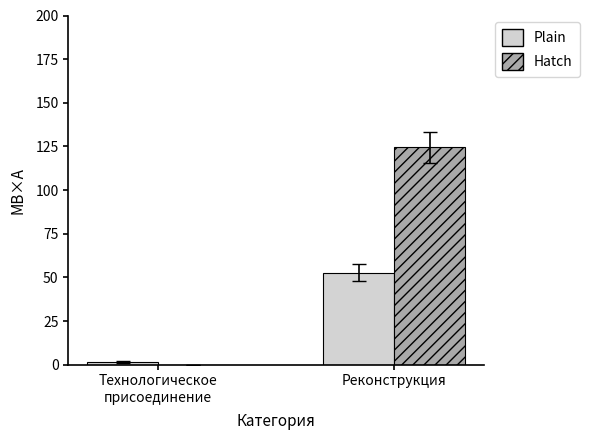

What is the sum of all Plain values?

54.3